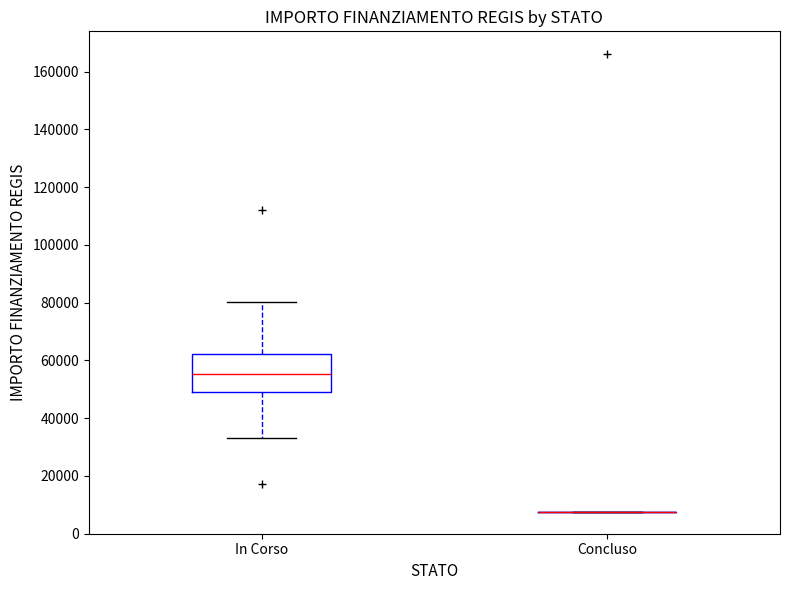

Reading left to right, transcribe this box plot: for each box, give where its median line is, the range the box spans, and where its two whiskers end, as read against the y-axis. The values are not printed on the chart, so give them approximately, as read against the axis.

In Corso: median 56000, box 48000 to 62000, whiskers 32000 to 80000
Concluso: box collapsed to a line at 8000, whiskers 8000 to 8000